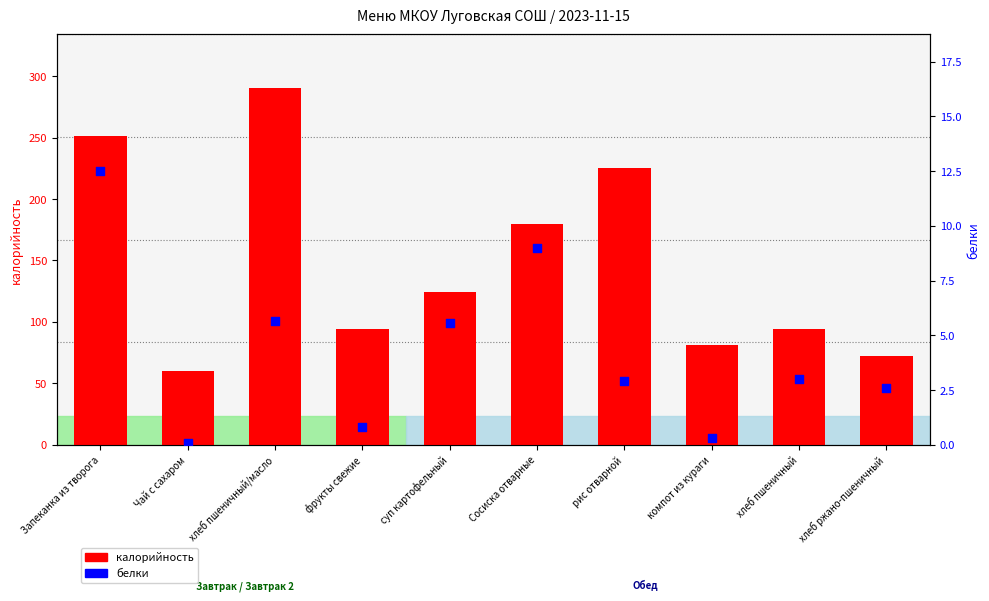

Is the value of белки at Сосиска отварные greater than the value of калорийность at рис отварной?

No